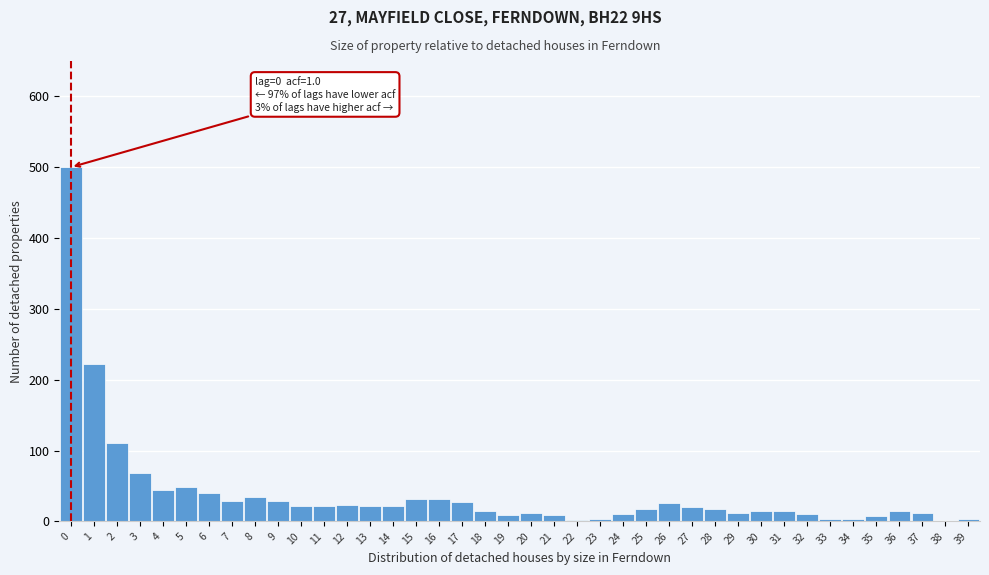

What is the sum of all values?

1560